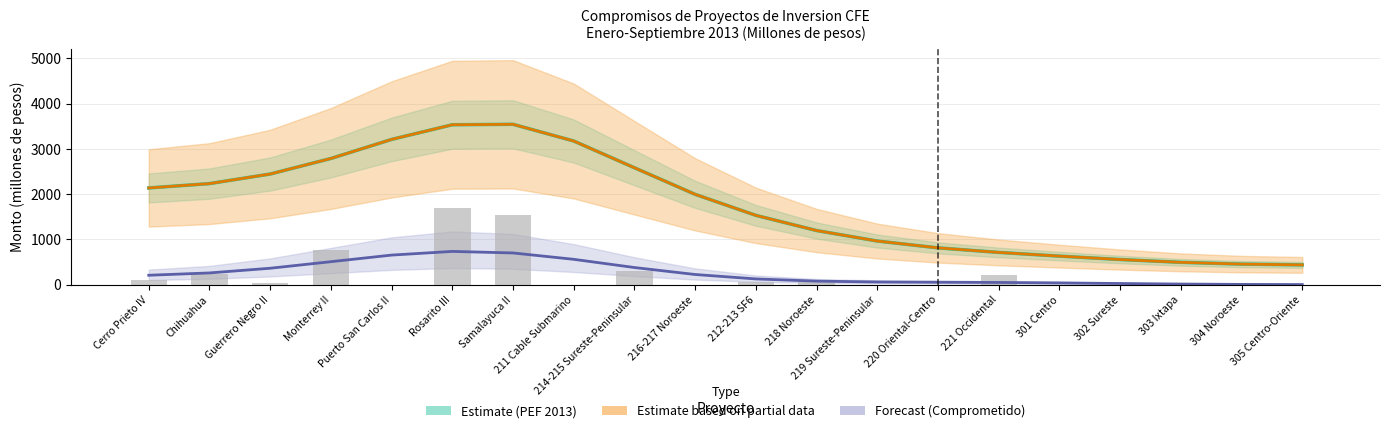

True or false: Comprometido al periodo has a value of 75.9 at 220 Oriental-Centro.

False